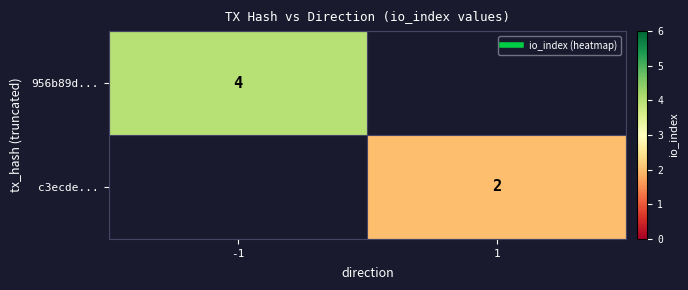

What is the average value of the 956b89d... series?

2